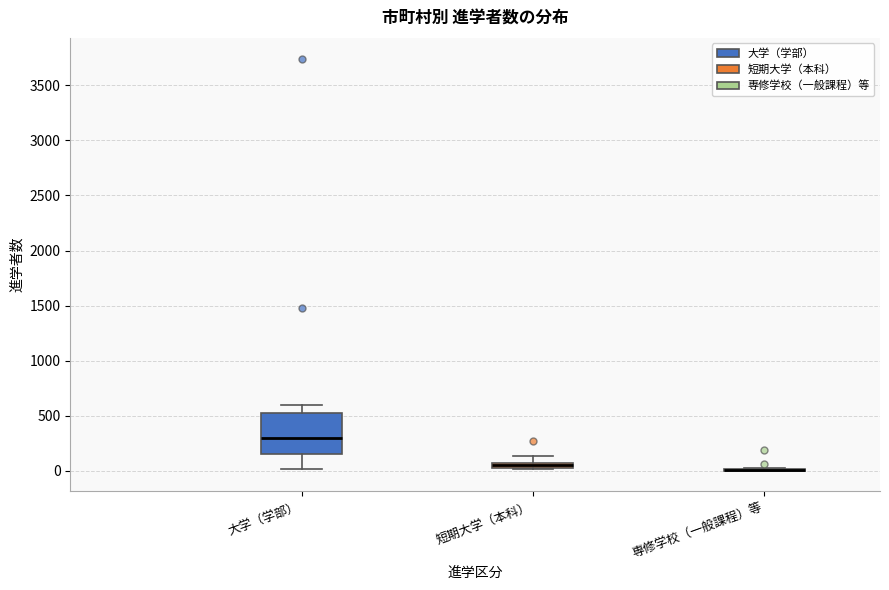

Which box is the tallest, from its lower edge to its upper edge?

大学（学部）